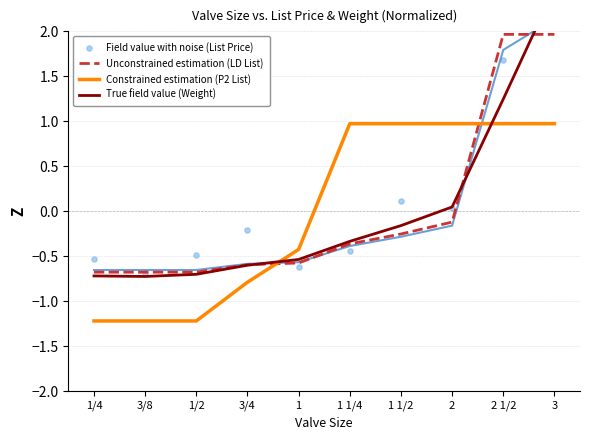

Is the value of Field value with noise (List Price) at 1 1/2 greater than the value of True field value (Weight) at 2 1/2?

No